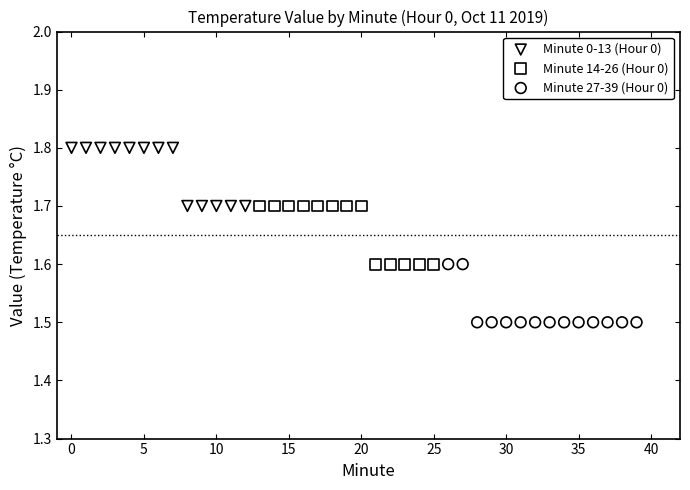

Which series reaches the minimum Y coordinate?

Minute 27-39 (Hour 0)